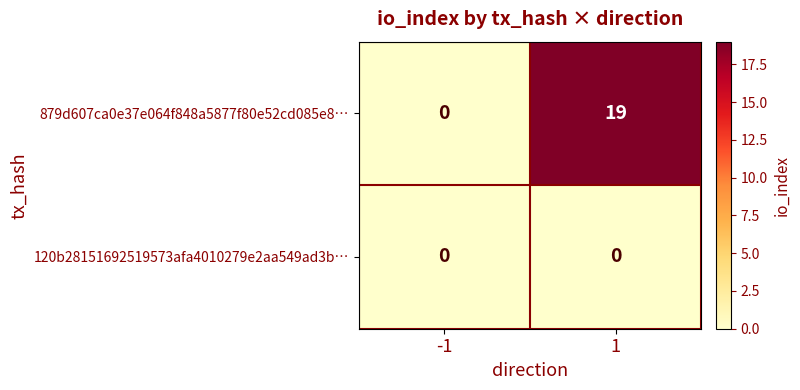

How many data points does each series have?

2